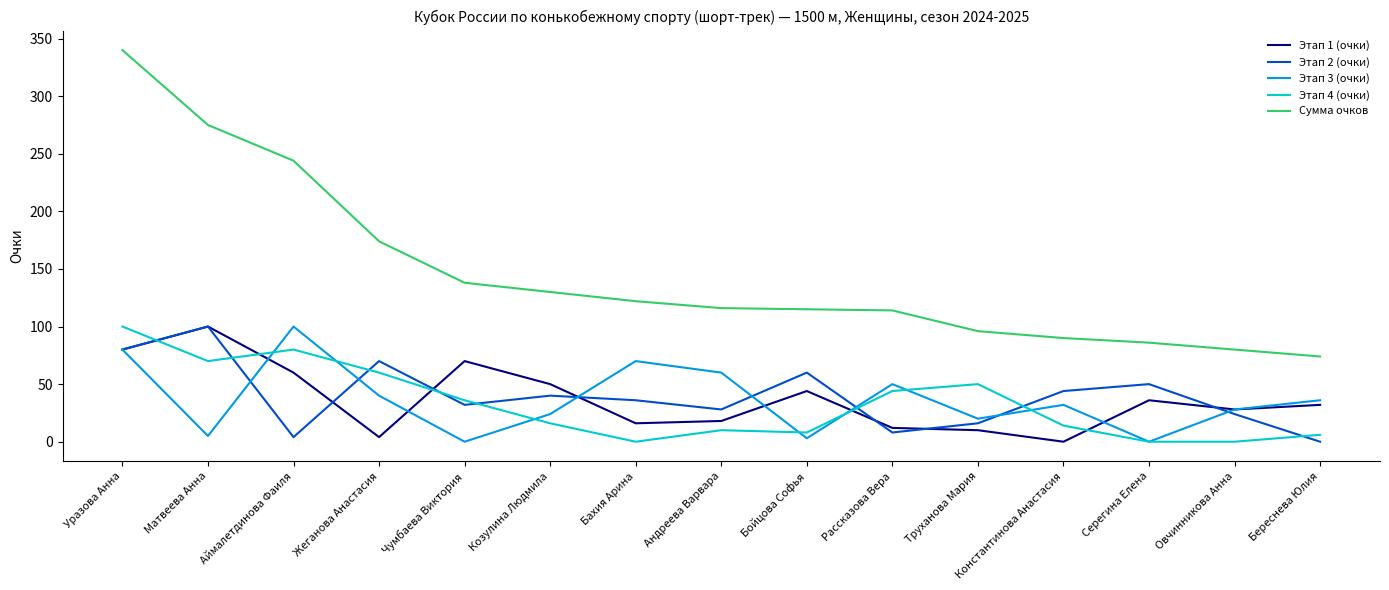

The value of Этап 2 (очки) at Бахия Арина is 36. True or false?

True